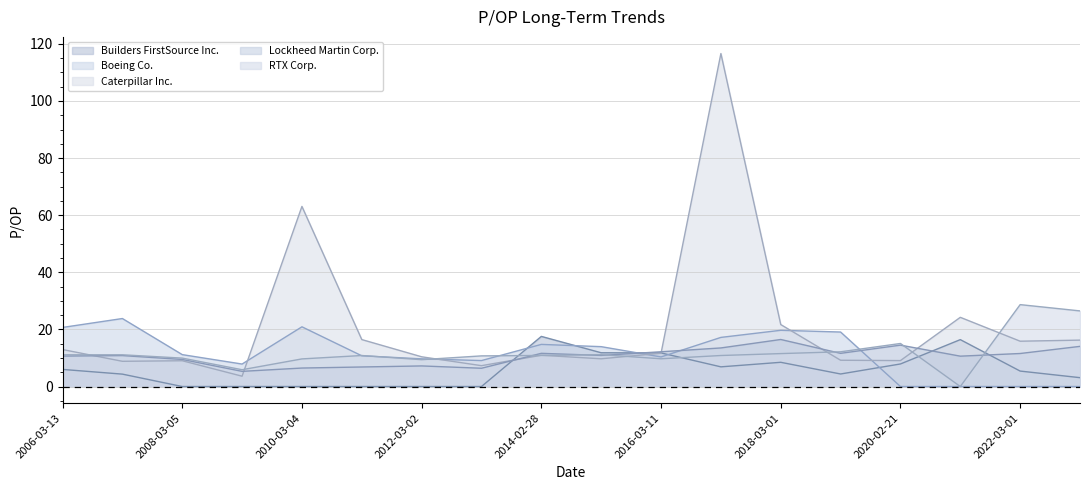

Which series has the largest range (max minus min)?

Caterpillar Inc.